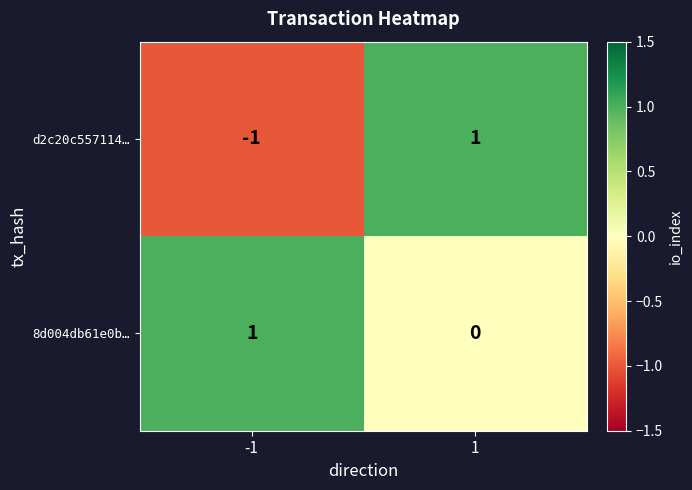

List the labels in order of 8d004db61e0b… value, largest first.

-1, 1